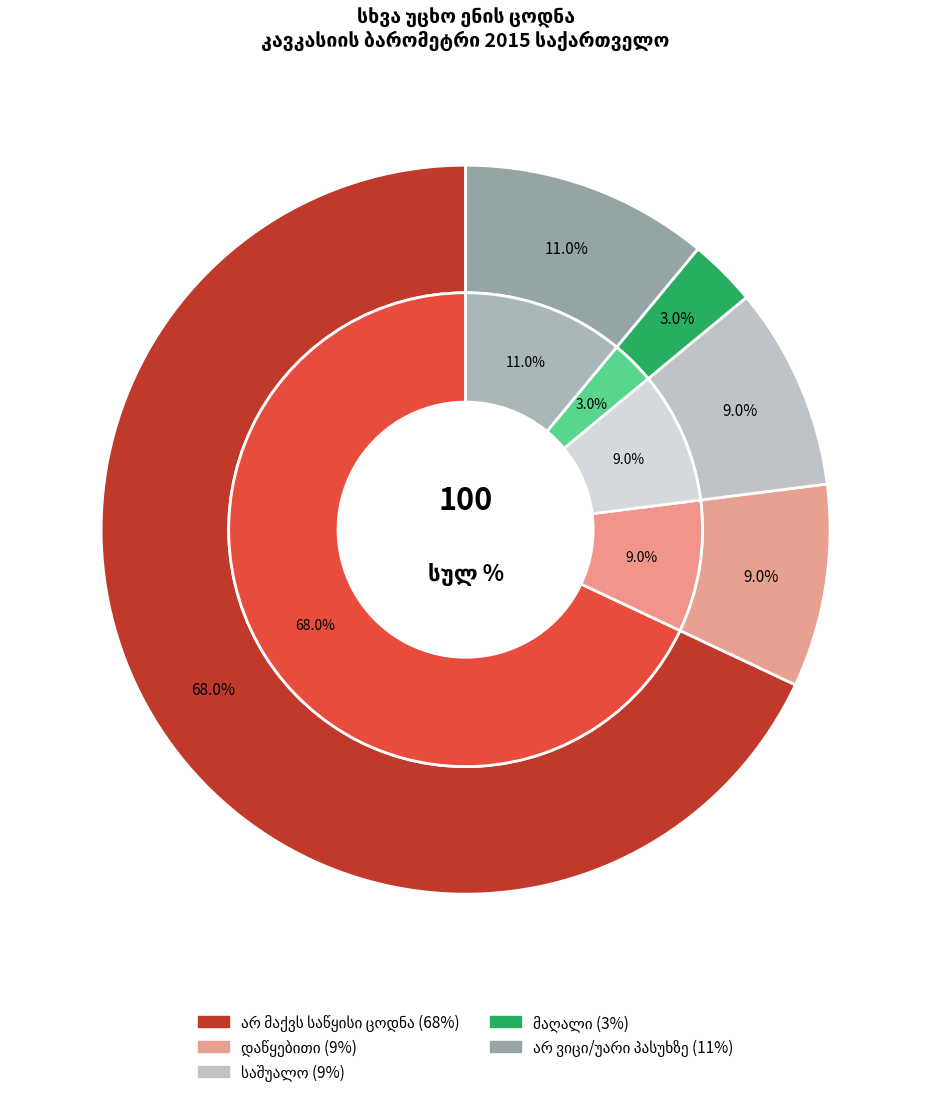

What is the change in value from მაღალი to არ ვიცი/უარი პასუხზე?

+8